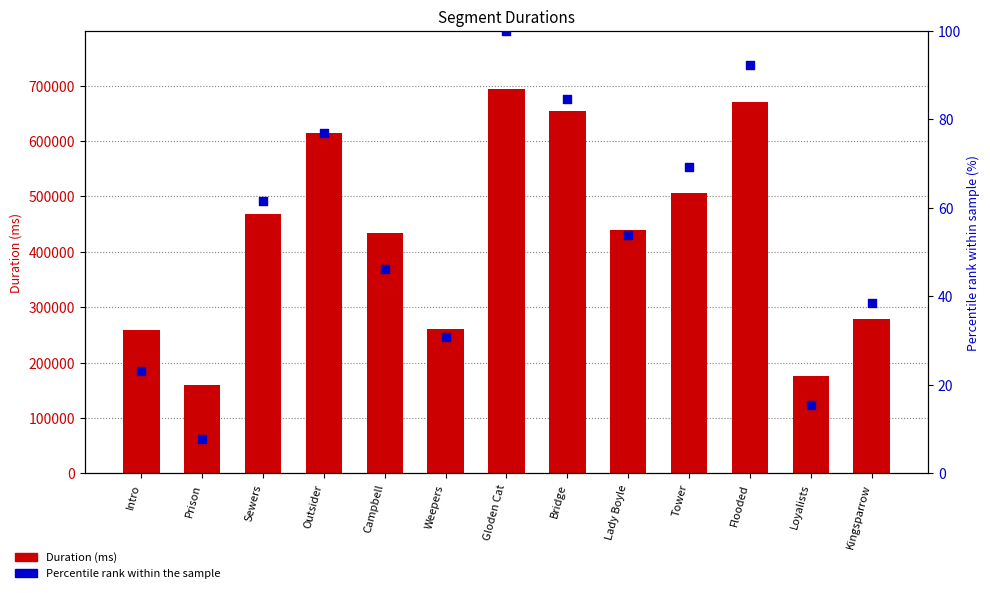

Which series has the largest total across all categories?

Duration (ms)